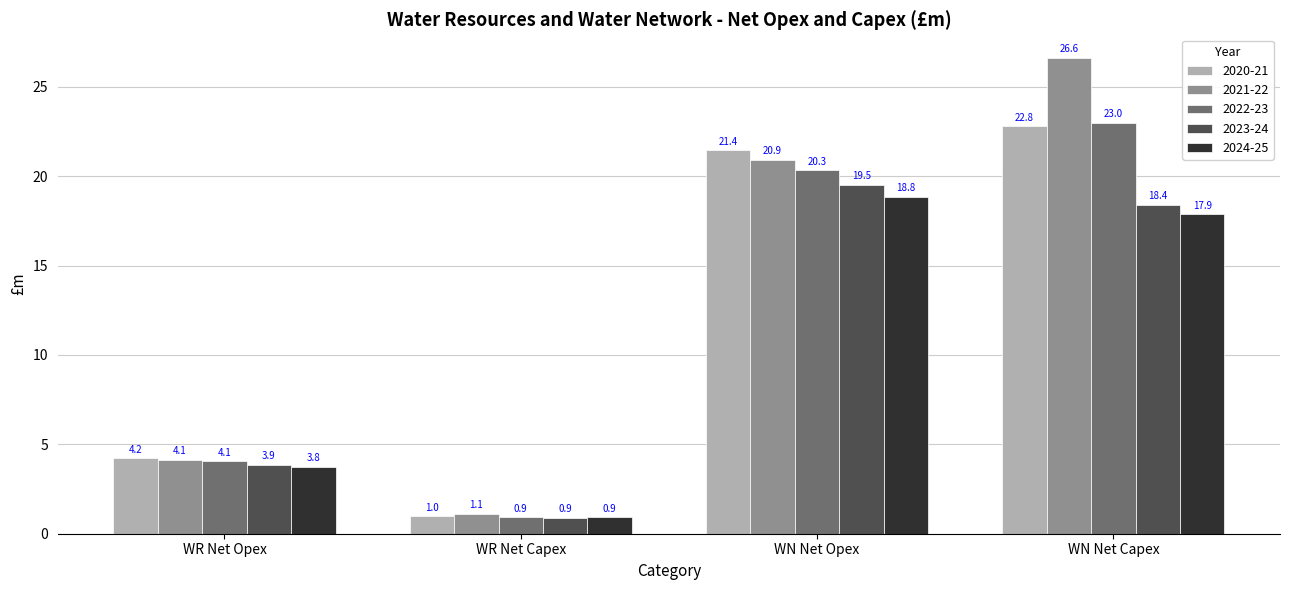

At how many categories does at least one series exceed 22?

1